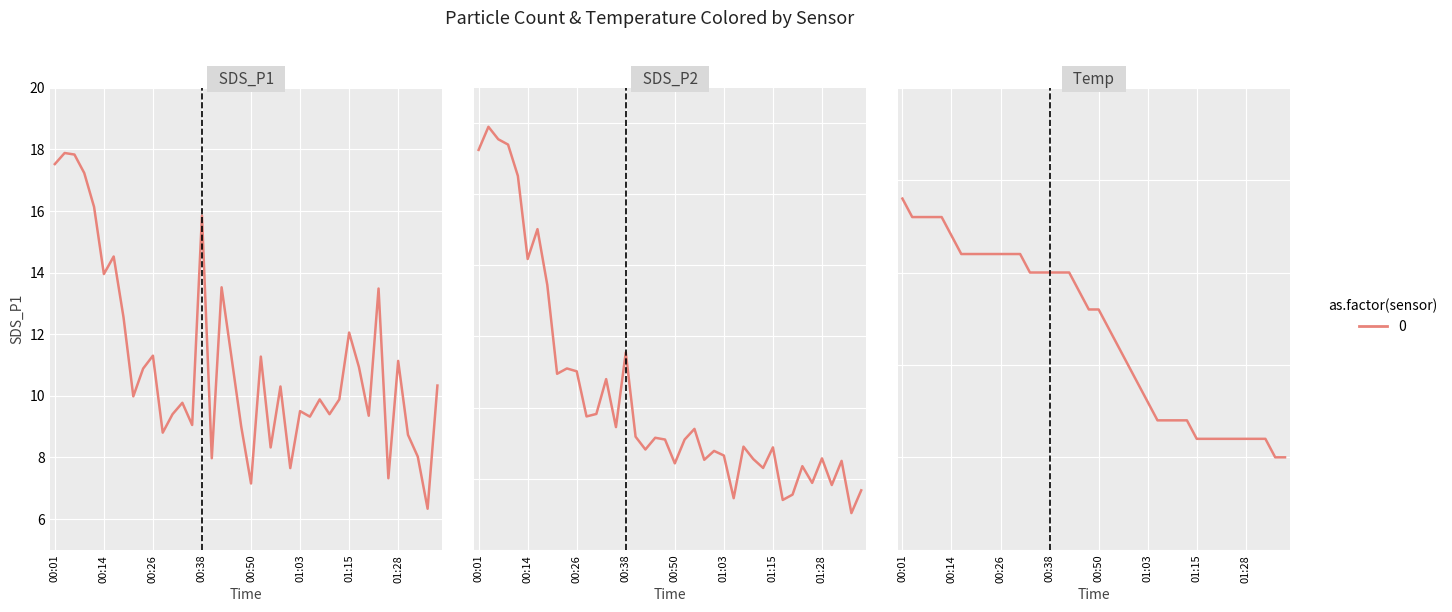

List the labels in order of Temp value, smallest first.

01:35, 01:38, 01:15, 01:18, 01:20, 01:23, 01:26, 01:28, 01:31, 01:33, 01:05, 01:08, 01:10, 01:13, 01:03, 01:00, 00:58, 00:55, 00:53, 00:48, 00:50, 00:45, 00:33, 00:36, 00:38, 00:41, 00:43, 00:16, 00:19, 00:21, 00:23, 00:26, 00:28, 00:31, 00:14, 00:04, 00:06, 00:09, 00:11, 00:01